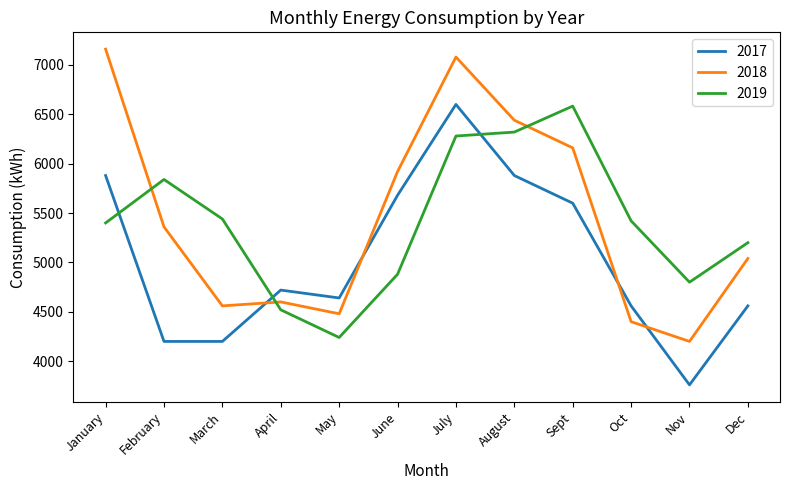

How many lines are shown in the chart?

3